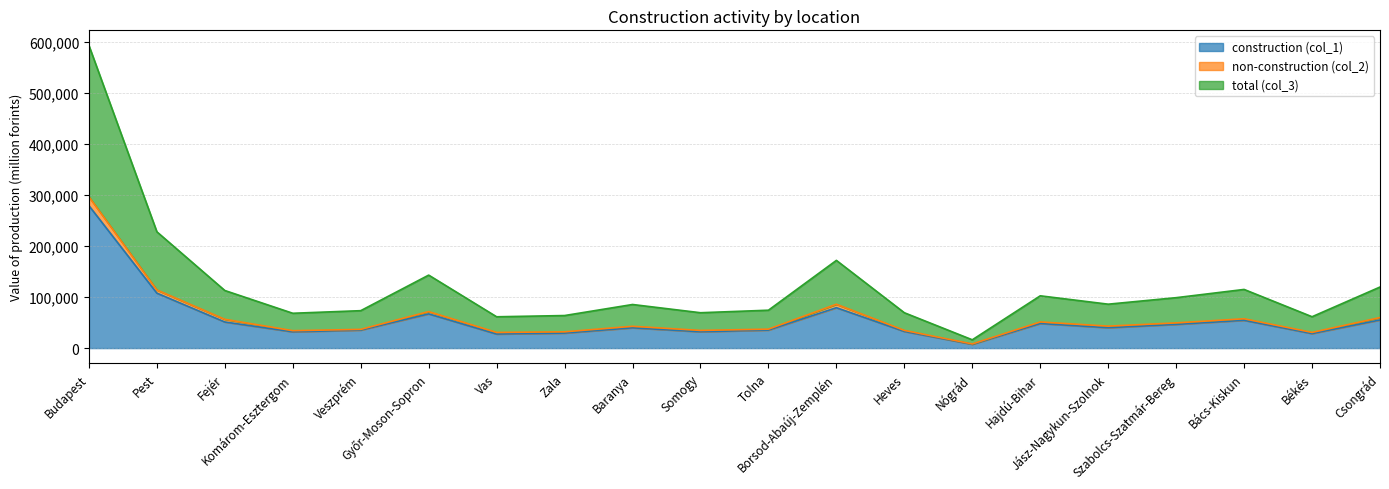

True or false: total (col_3) and construction (col_1) cross at least once.

False